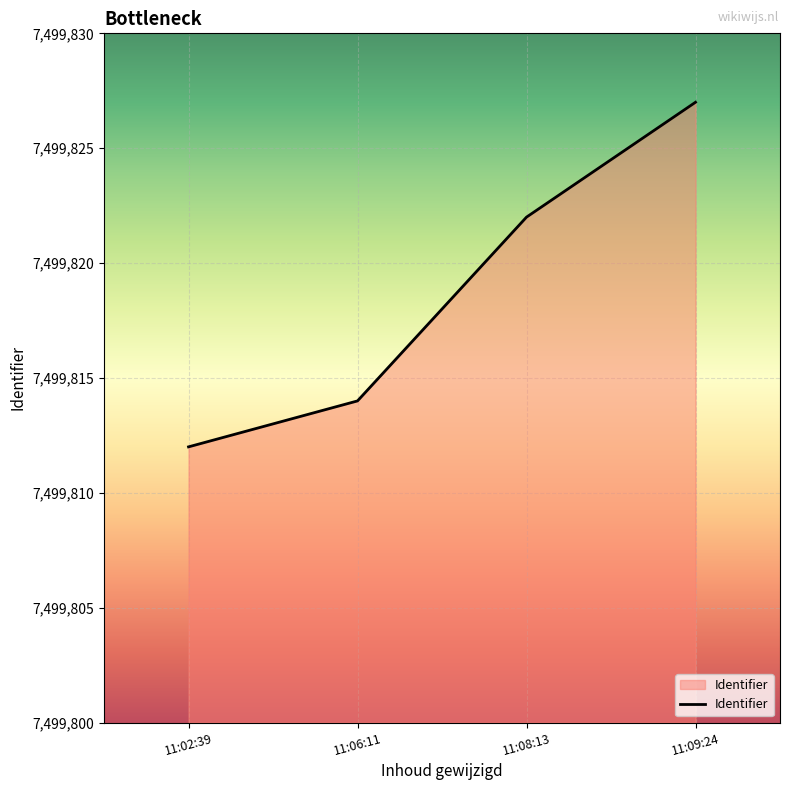

What is the difference between the maximum and minimum values?

15